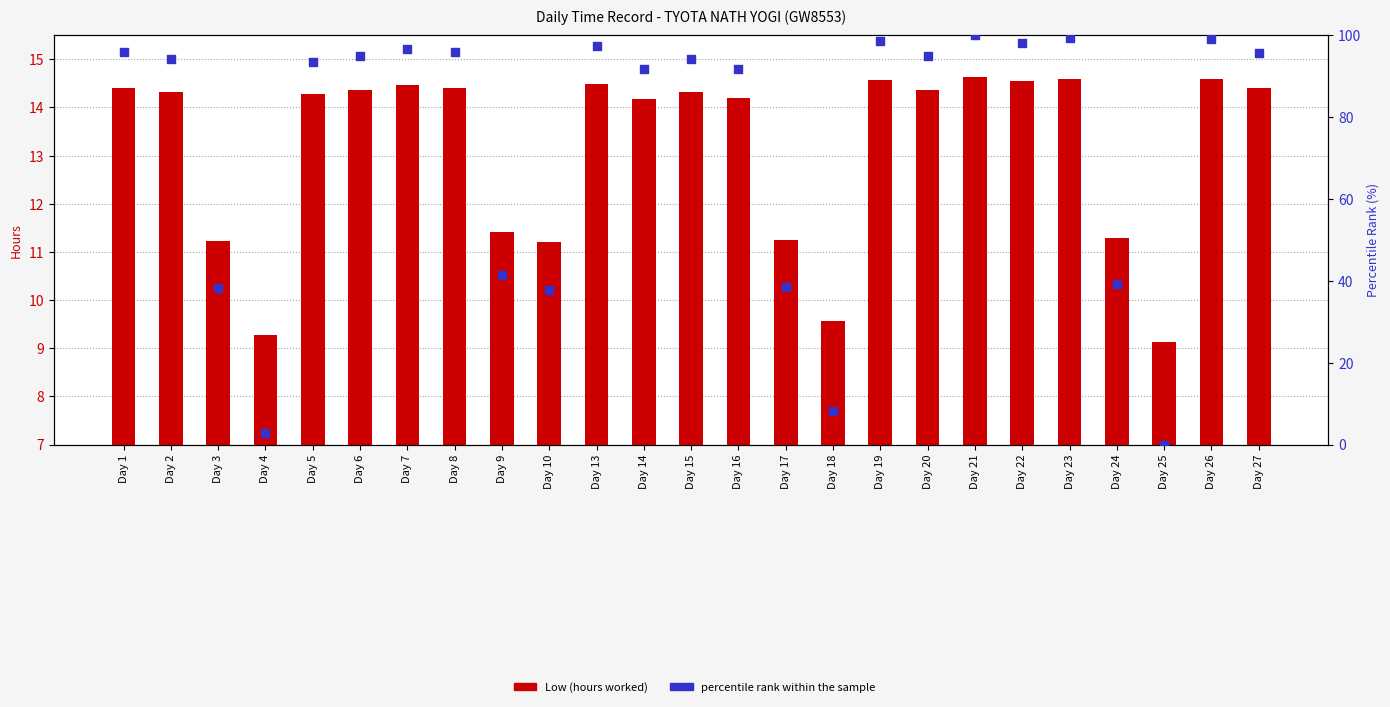

At how many categories does at least one series exceed 50?

17